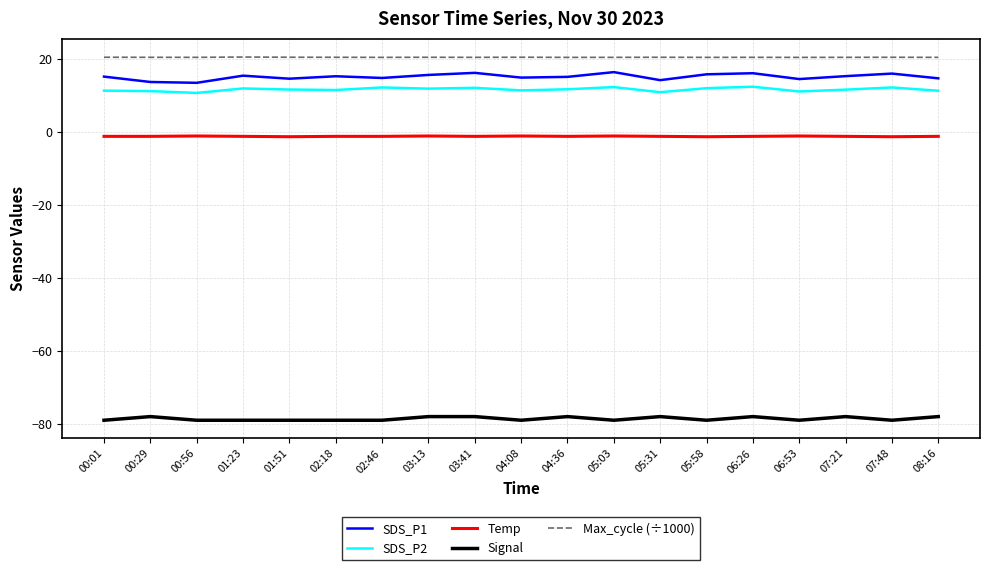

Read the Max_cycle (÷1000) value at 06:53.

20.4